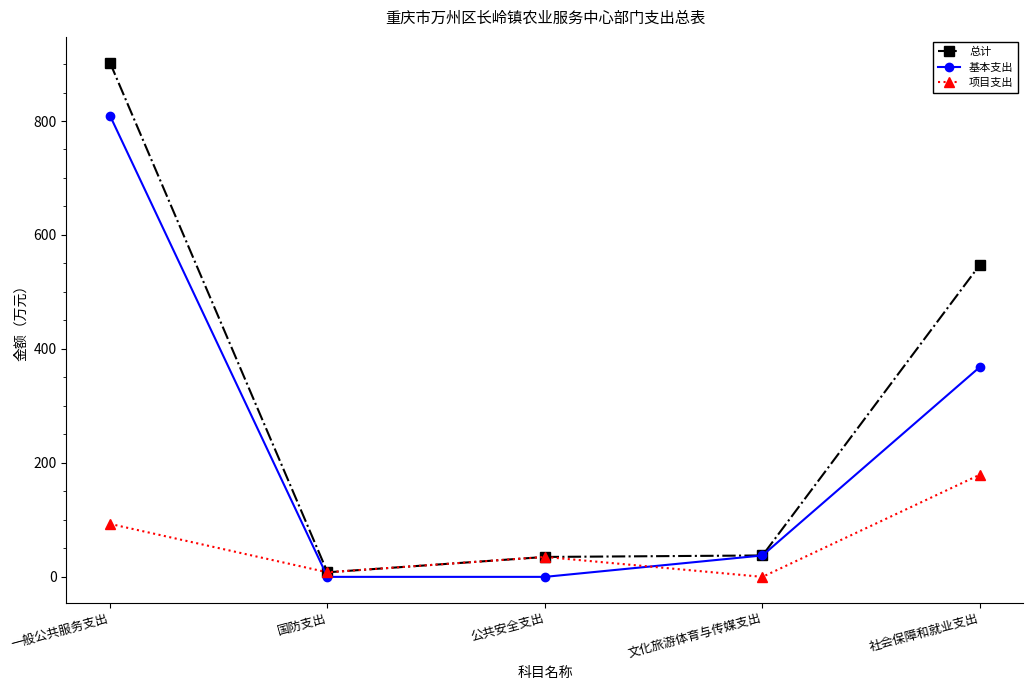

How many series are shown in this chart?

3